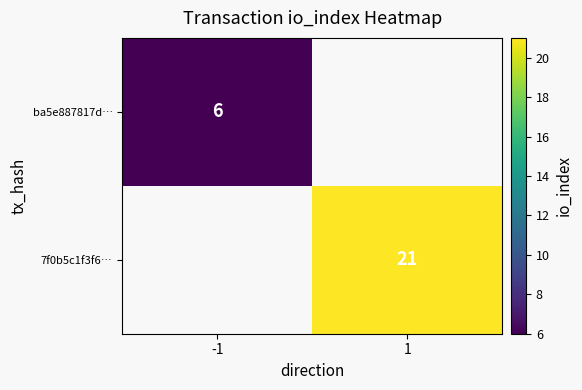

At which category does the chart reach its peak across all series?

1